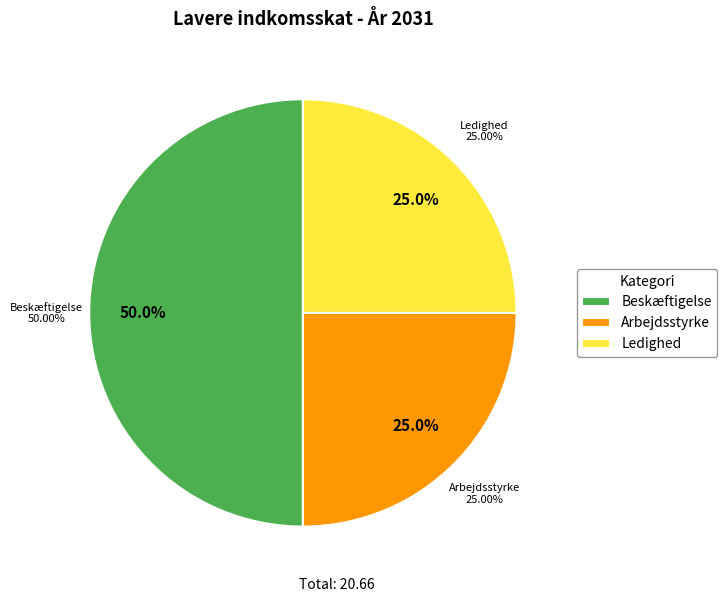

Which slice represents more than half of the pie?

Beskæftigelse